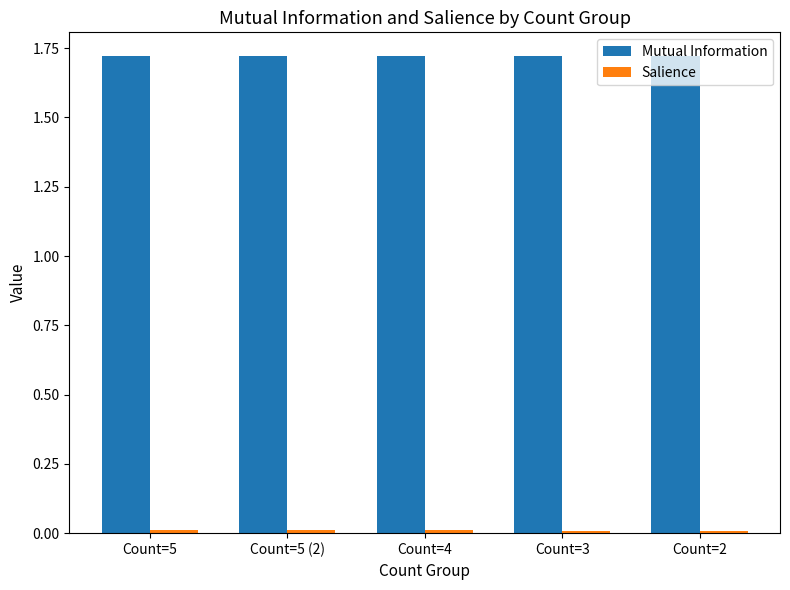

Which series has the largest total across all categories?

Mutual Information